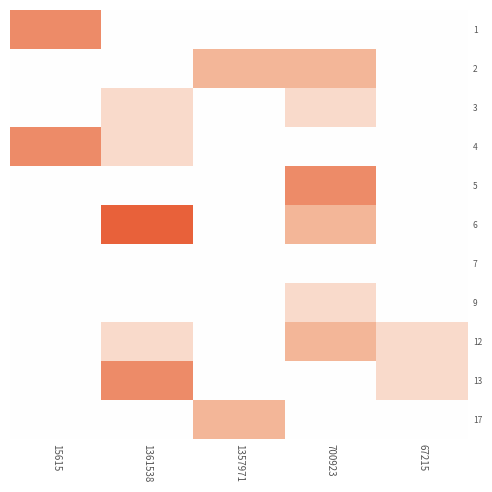

Rank the series by their maximum value, from lowest to highest.

7, 3, 9, 2, 12, 17, 1, 4, 5, 13, 6